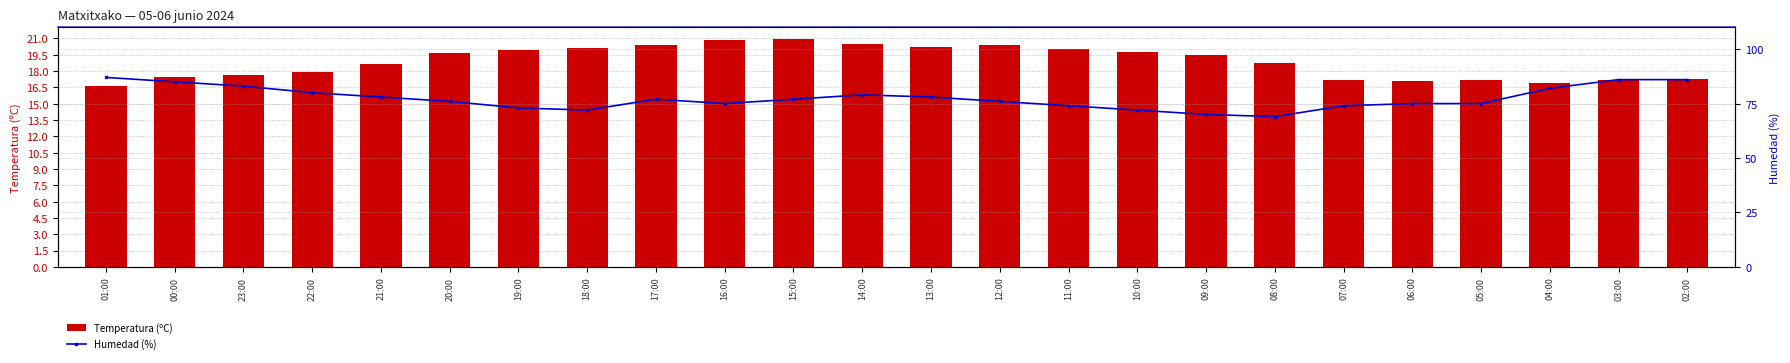

Which series has the widest spread of values?

Humedad (%)